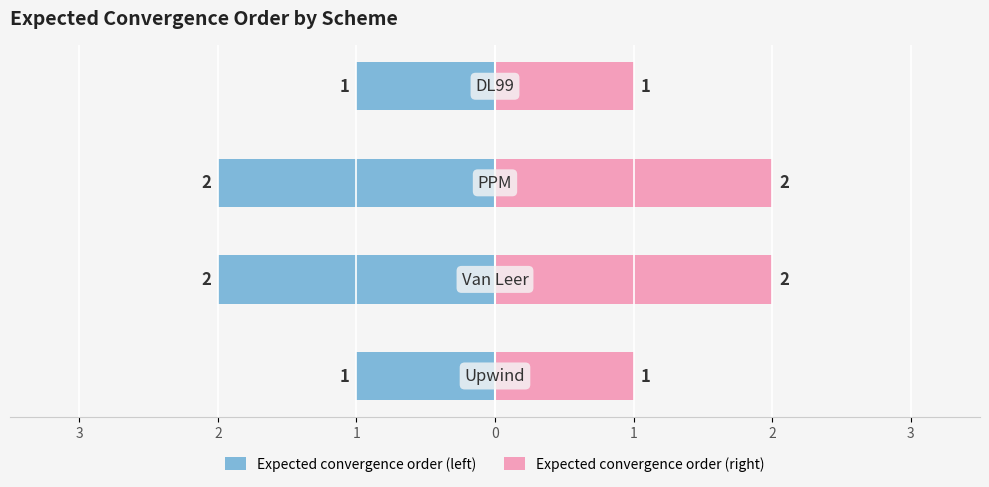

Is it true that Expected convergence order (left) equals -4 at 1?

False